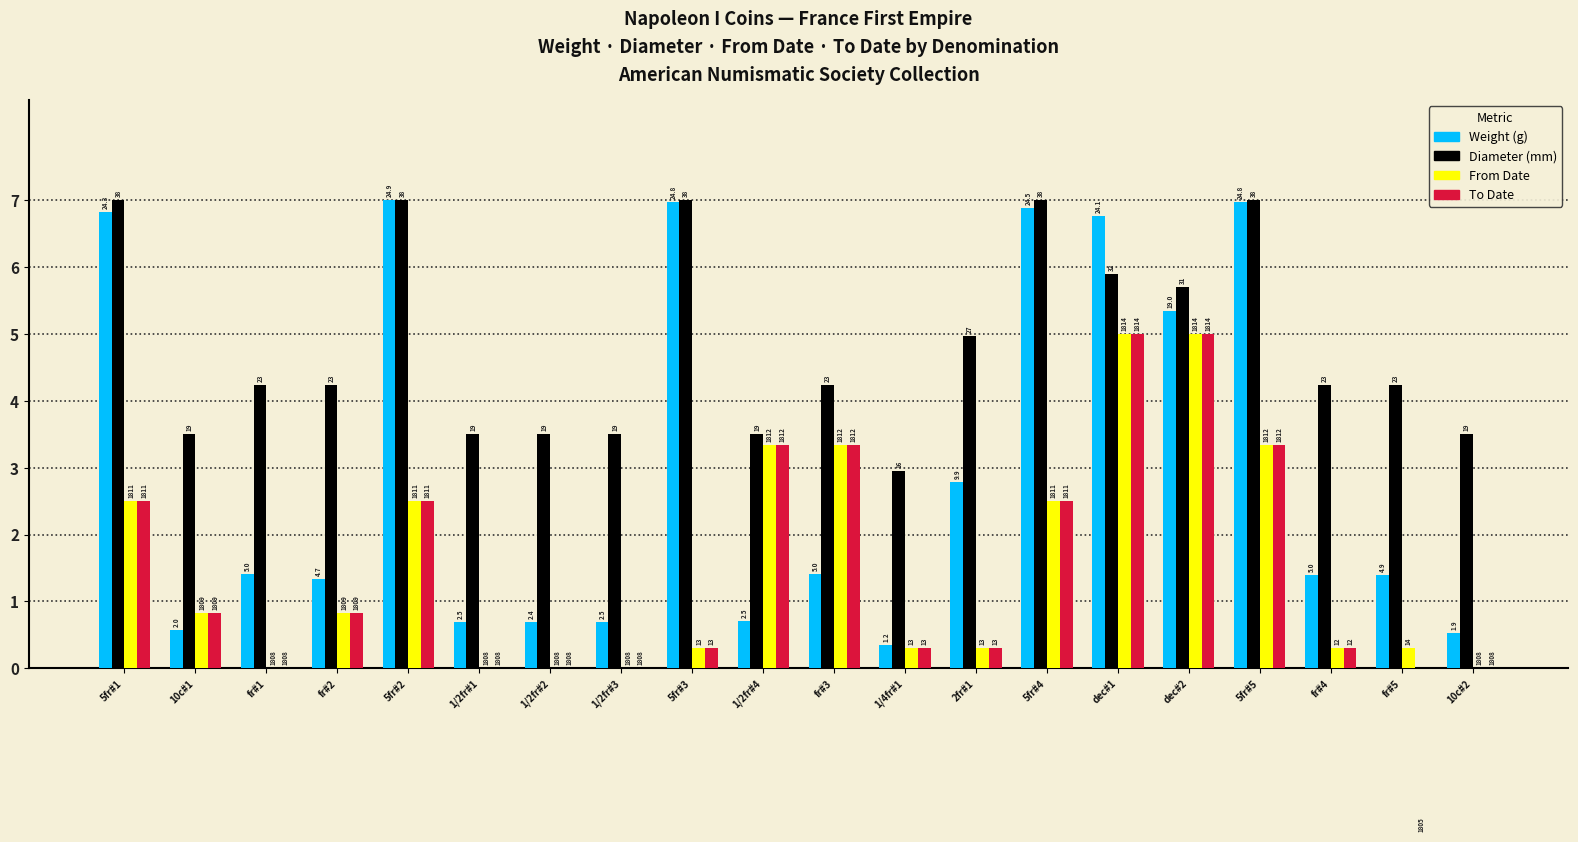

What value does the Weight (g) series have at 1/2fr#4?

0.7